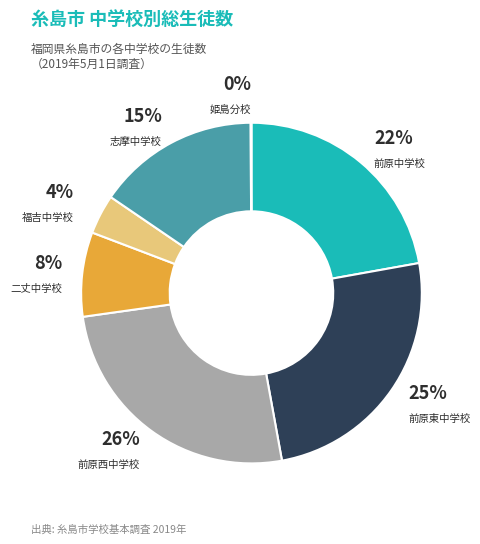

The 福吉中学校 slice represents 4% of the pie. True or false?

True